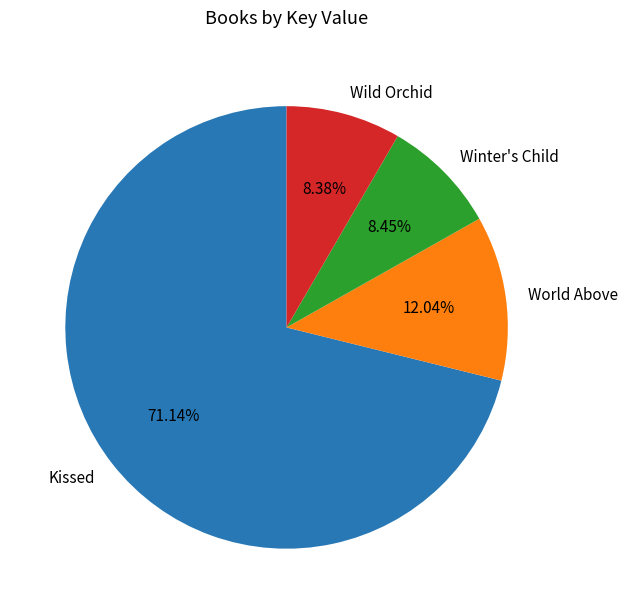

To the nearest percent, what portion does Winter's Child represent?

8%